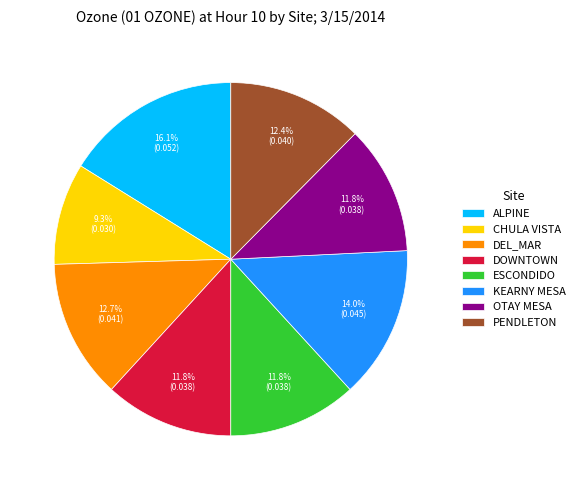

Does DEL_MAR account for over 50% of the chart?

No